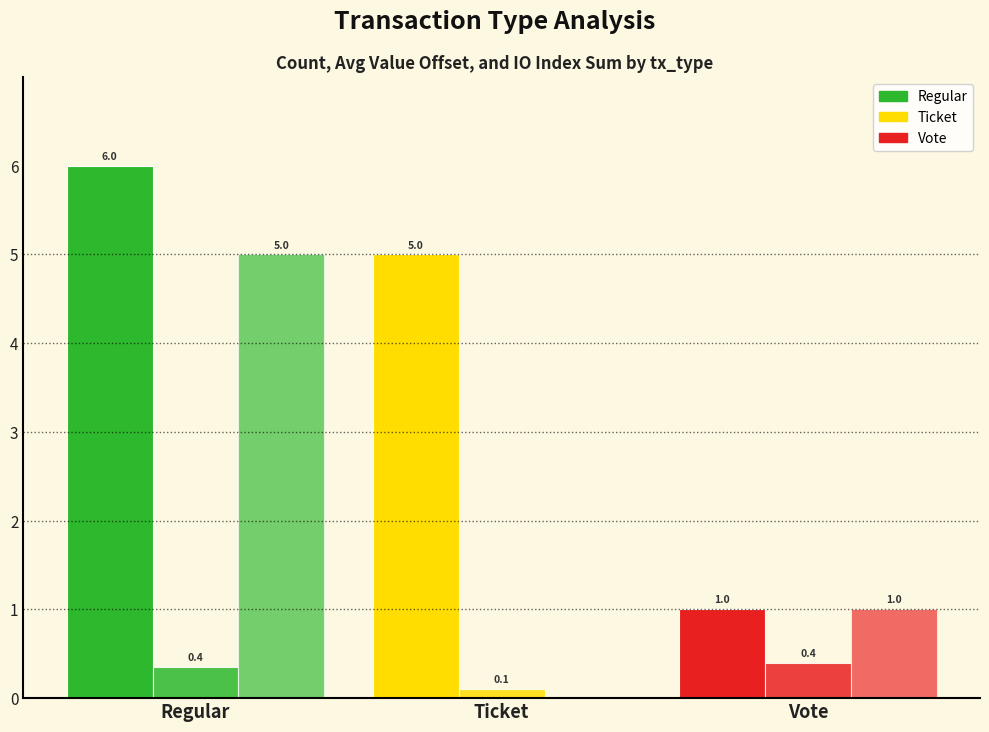

How many groups of bars are there?

3